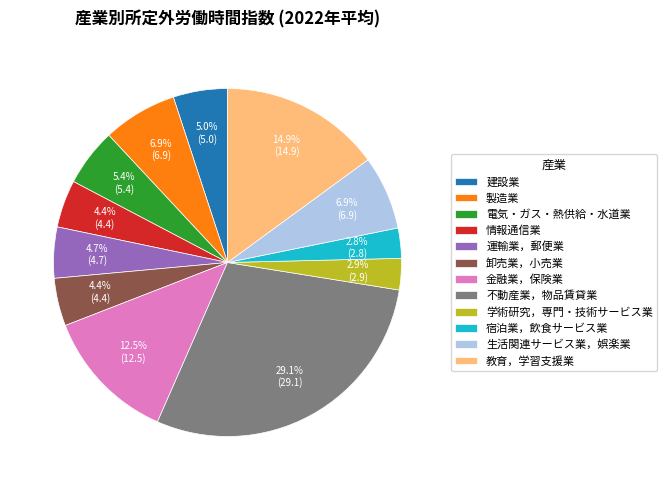

Count the number of slices in the pie.

12